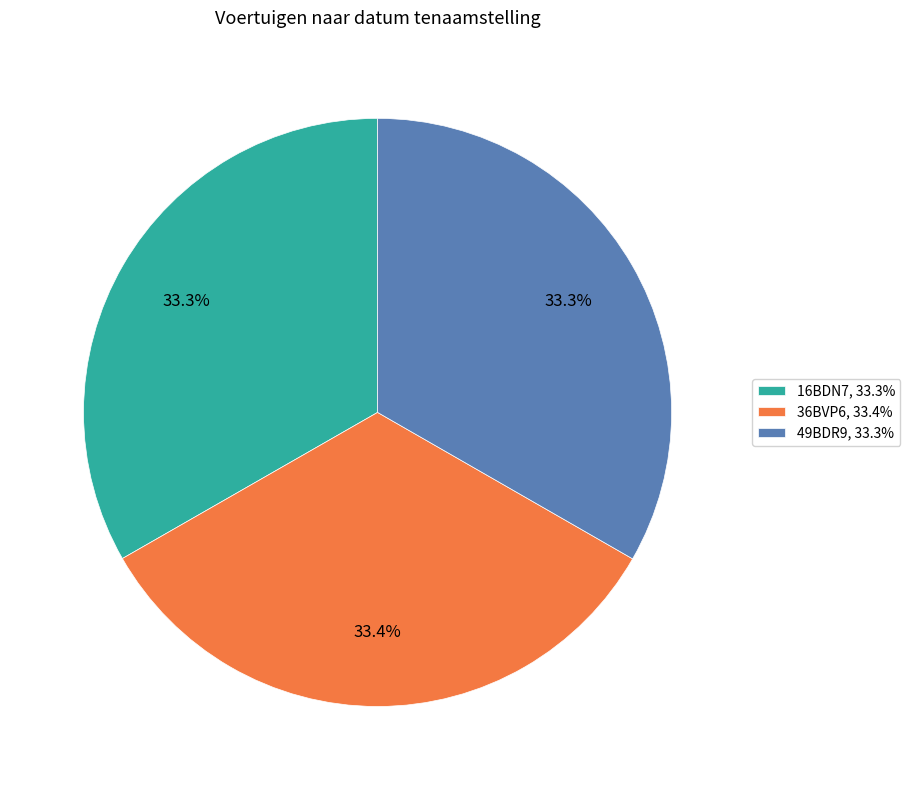

Does any single category account for the majority?

No